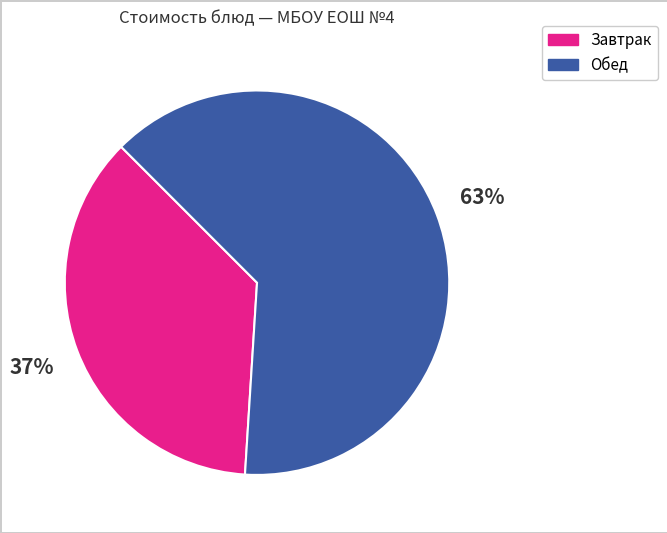

Is there a majority slice in this chart?

Yes